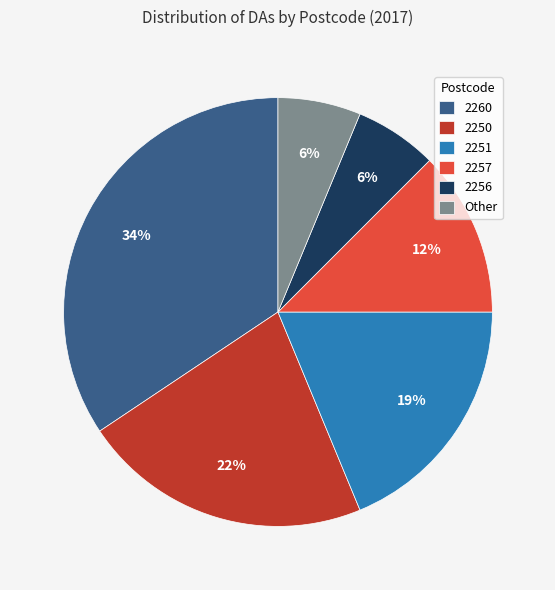

Which category has the biggest portion of the pie?

2260